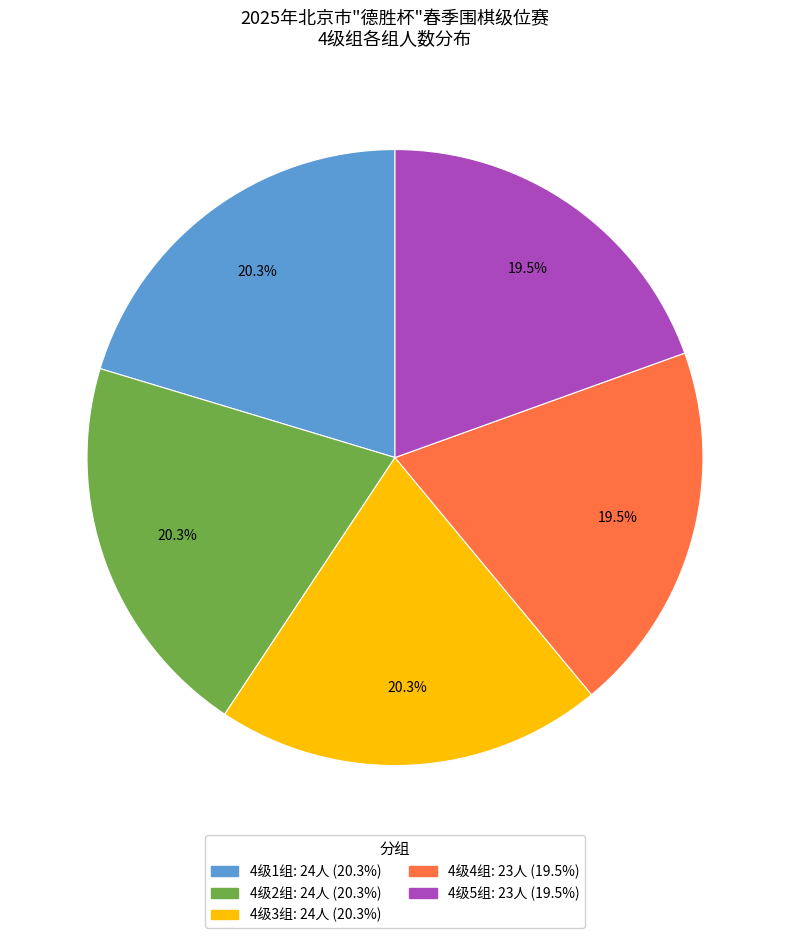

To the nearest percent, what is the difference between the 4级4组 and 4级2组 slice percentages?

1%